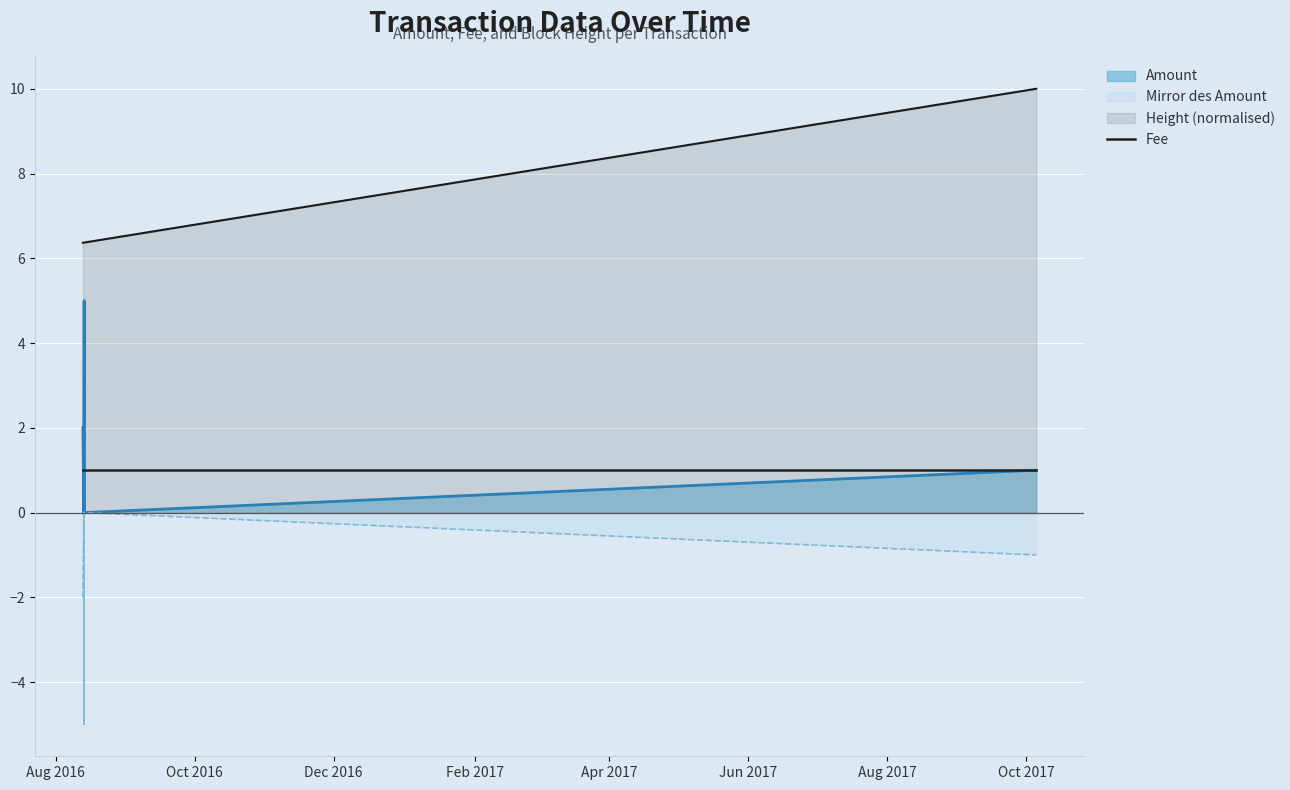

Which has a higher value, 2016-08-13 12:54:26 or 2016-08-13 15:04:49?

2016-08-13 12:54:26